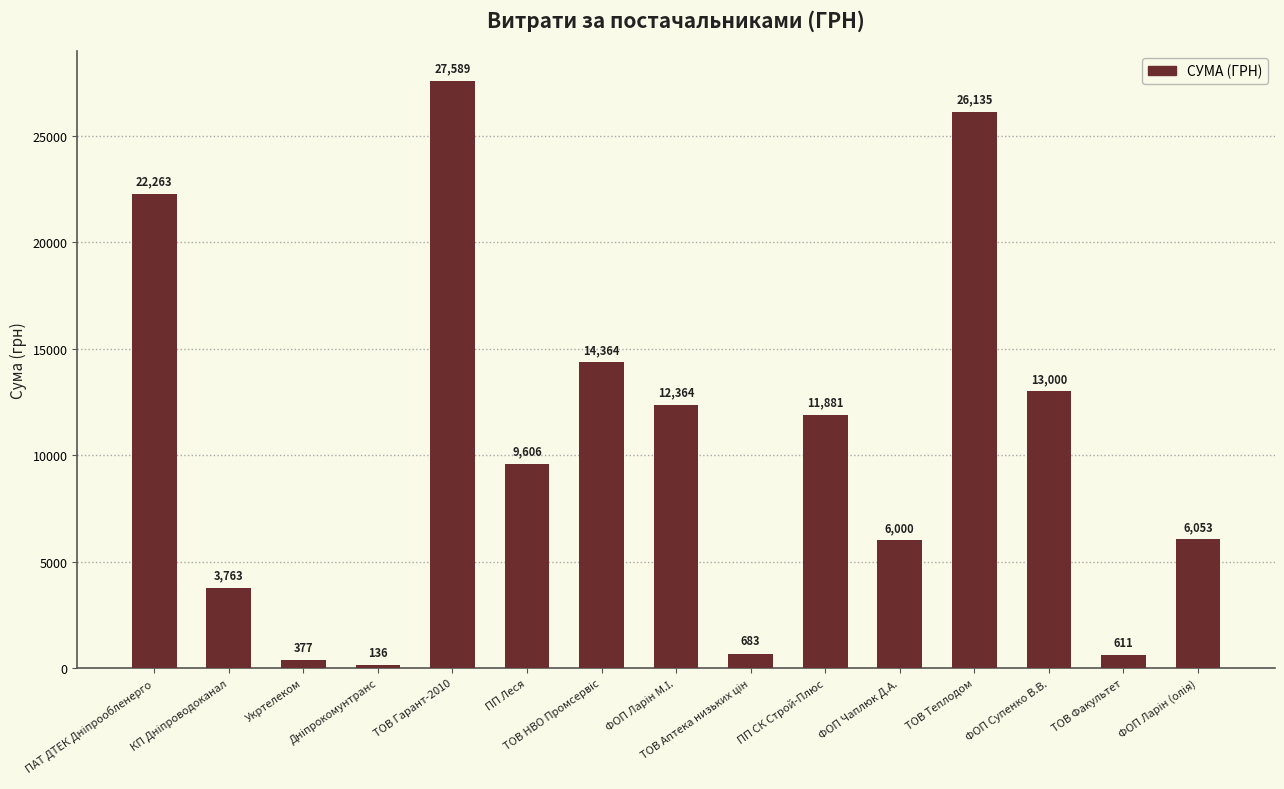

What is the greatest value displayed?

27588.9